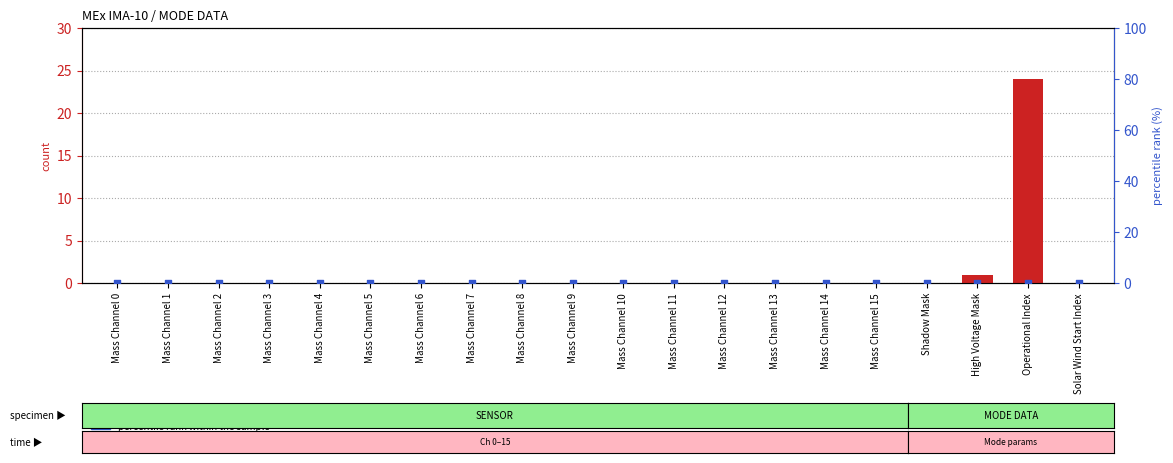

Which series has the largest Y range (max minus min)?

count